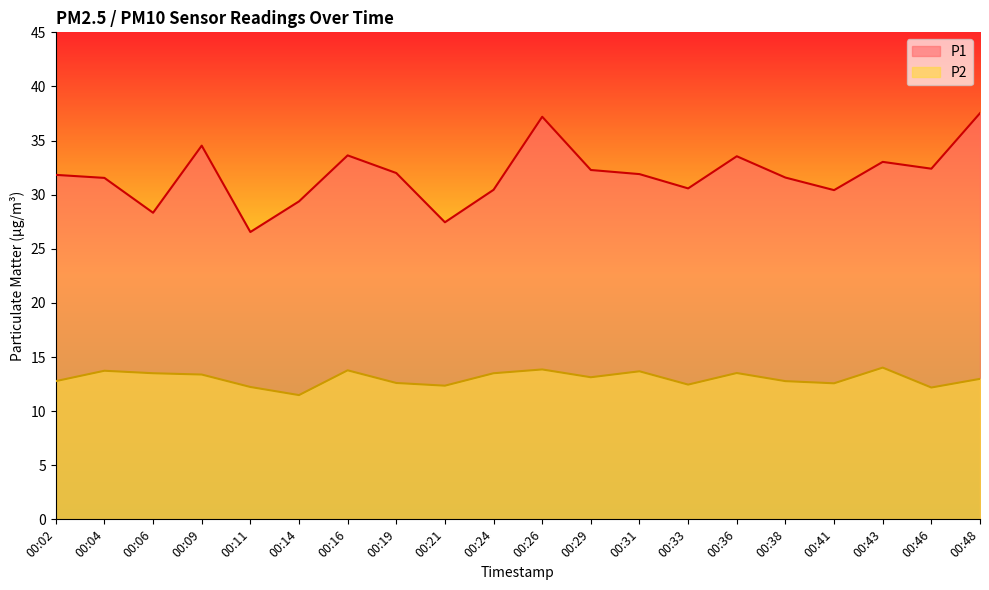

How many categories are shown in the chart?

20